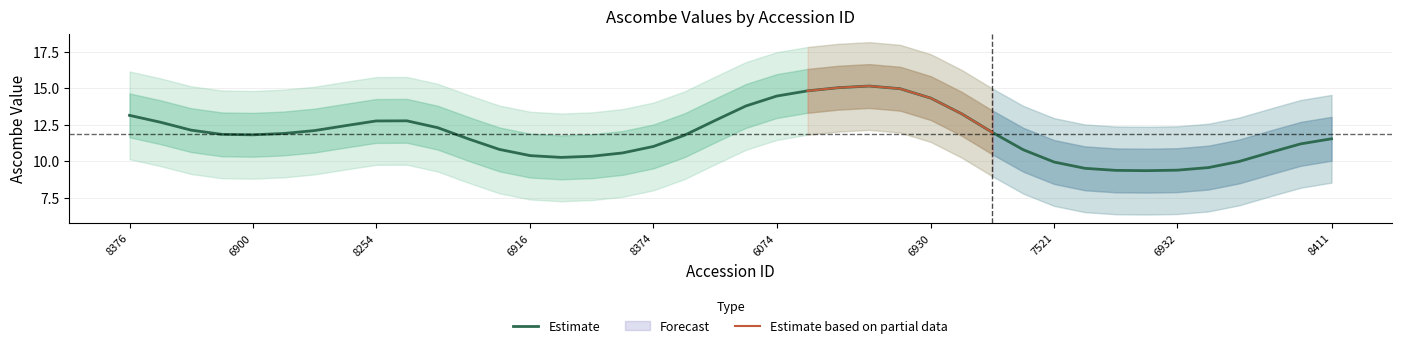

What is the lowest value of the Estimate series?

9.4